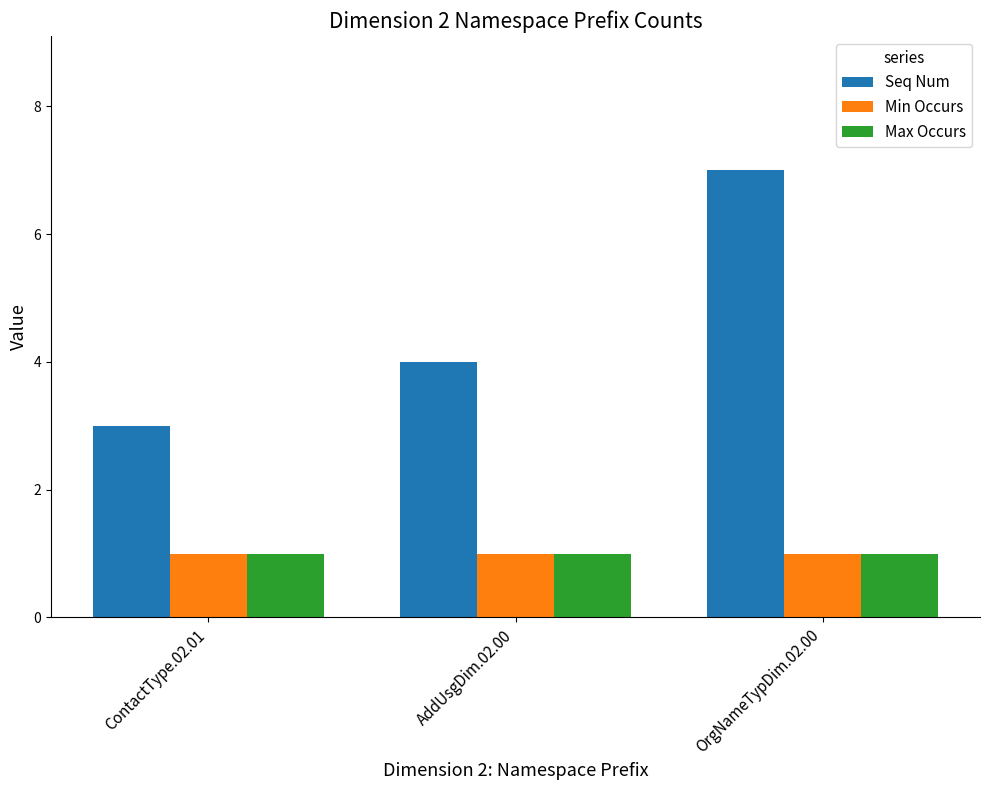

What is the total value across all series at OrgNameTypDim.02.00?

9